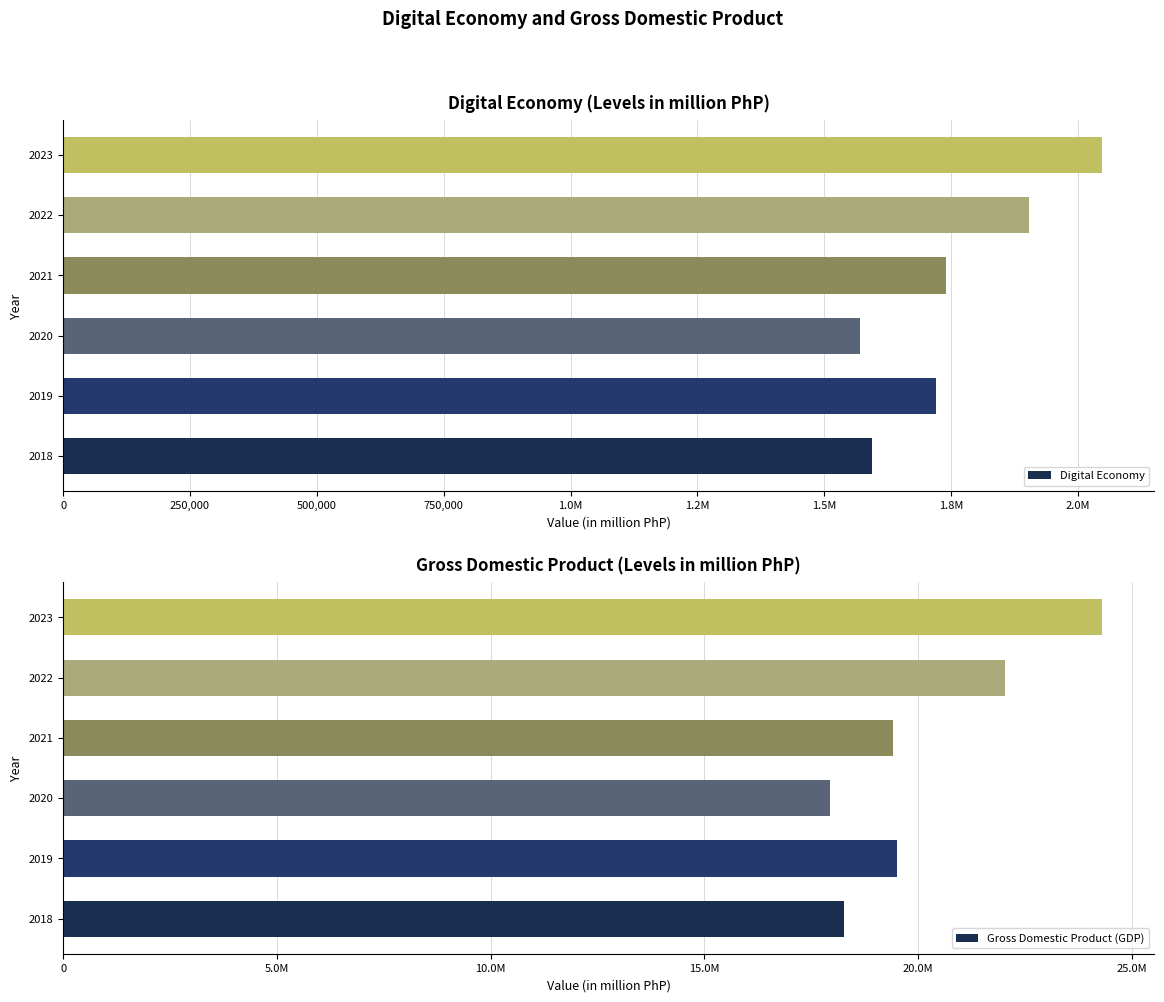

The value of Gross Domestic Product (GDP) at 2022 is 33071598.2. True or false?

False